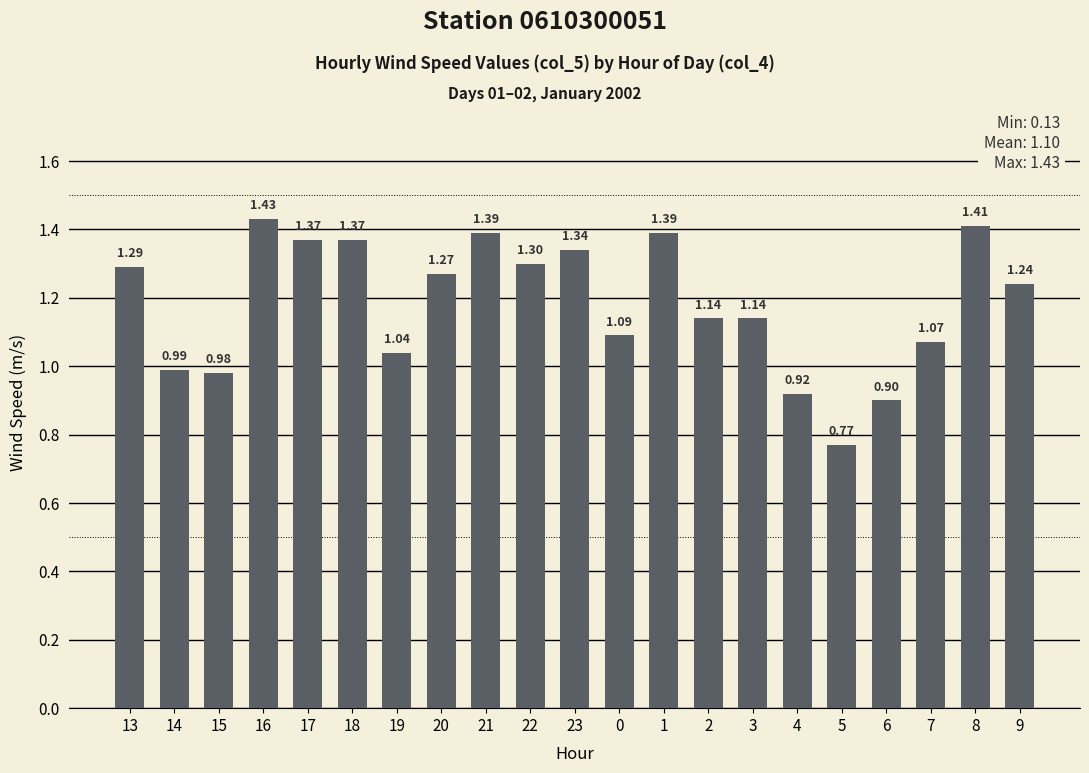

What is the difference between the maximum and minimum values?

0.7